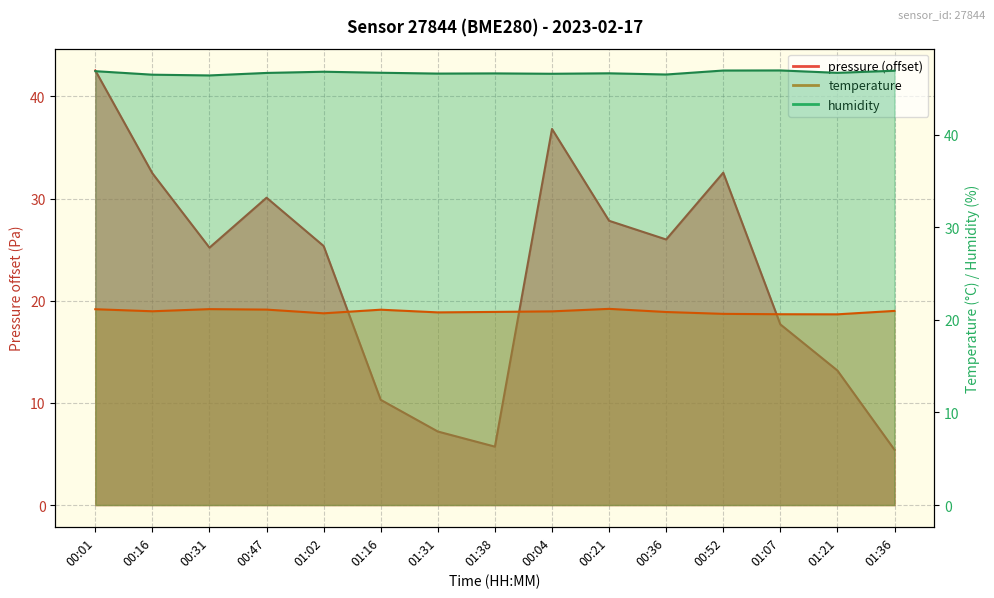

True or false: humidity and temperature cross at least once.

False